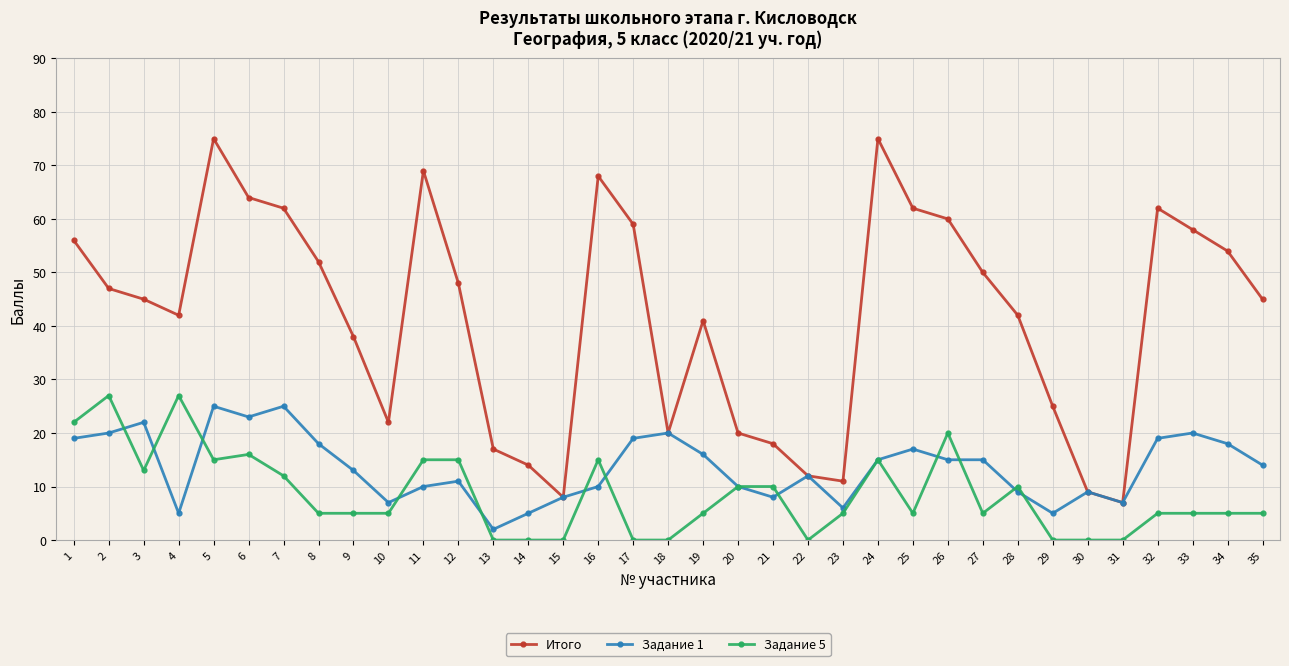

What is the highest value of the Итого series?

75